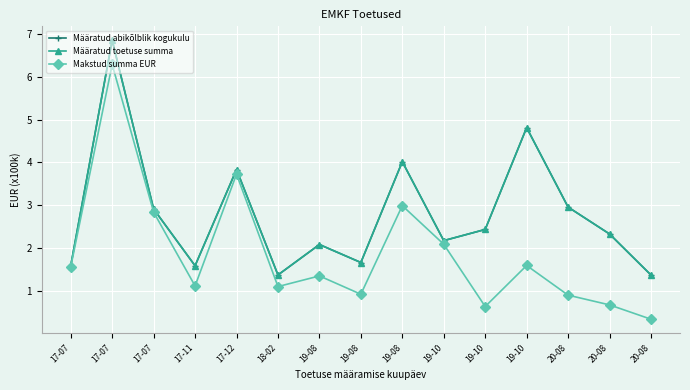

Which series changed the most between 19-08 and 20-08?

Määratud abikõlblik kogukulu